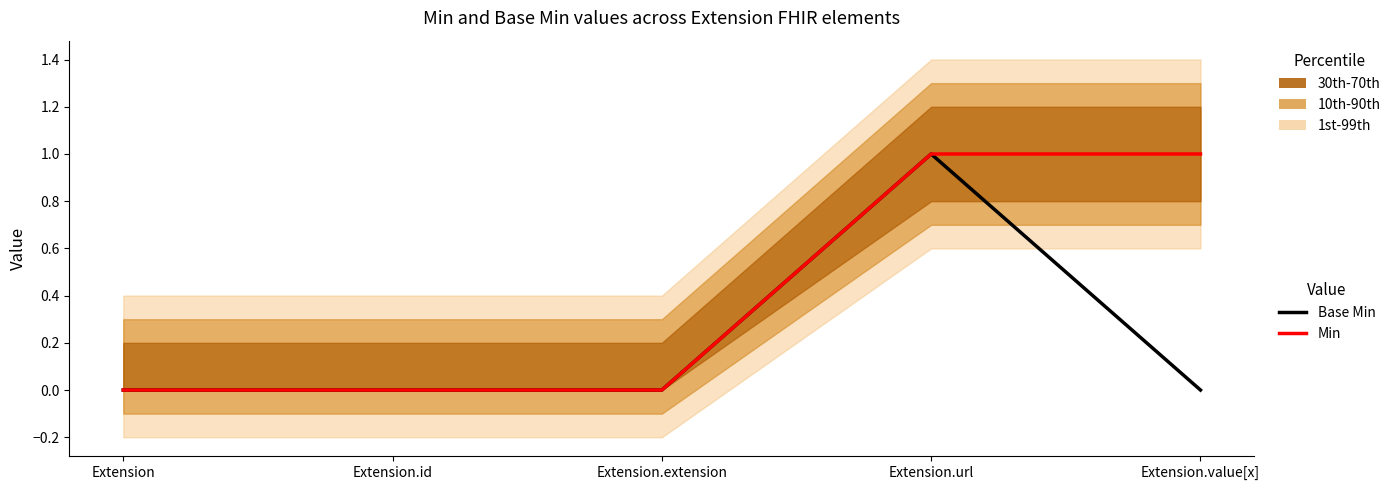

What is the label of the 3rd point from the right?

Extension.extension